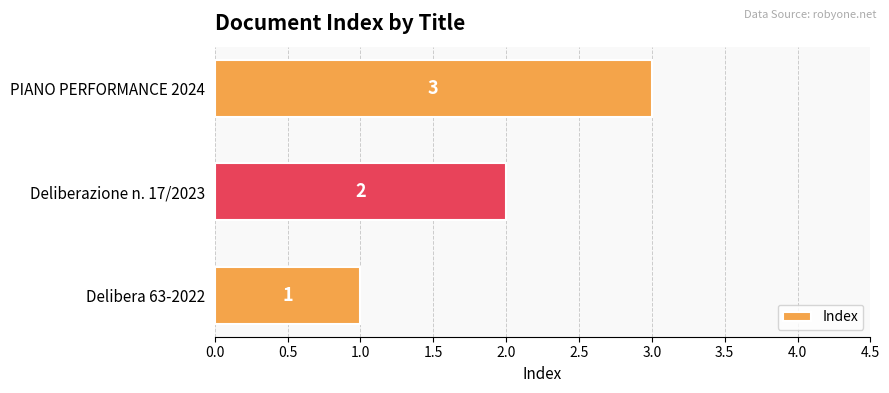

Approximately how many times larger is the value at Deliberazione n. 17/2023 compared to Delibera 63-2022?

2.0